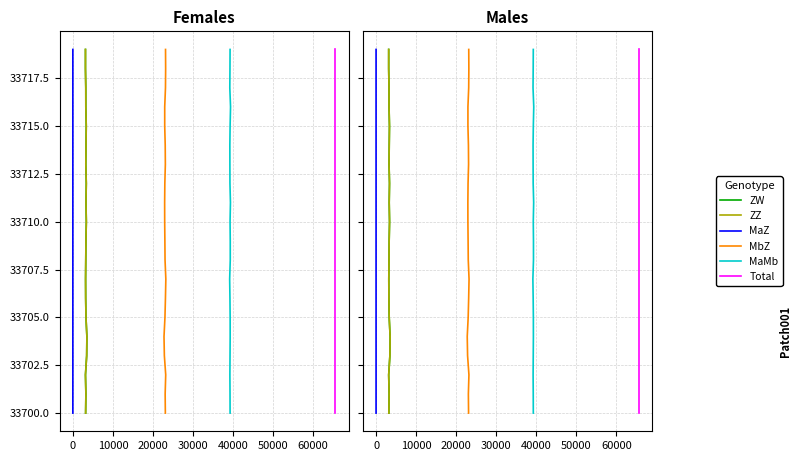

What is the sum of all Total values?

674190